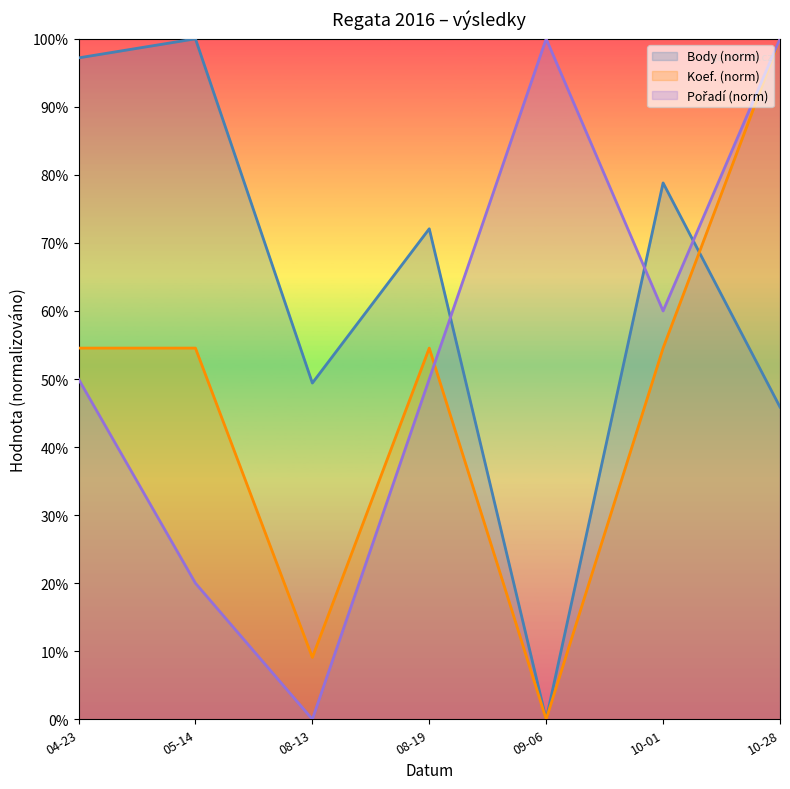

The value of Koef. (norm) at 08-13 is 2.3. True or false?

False